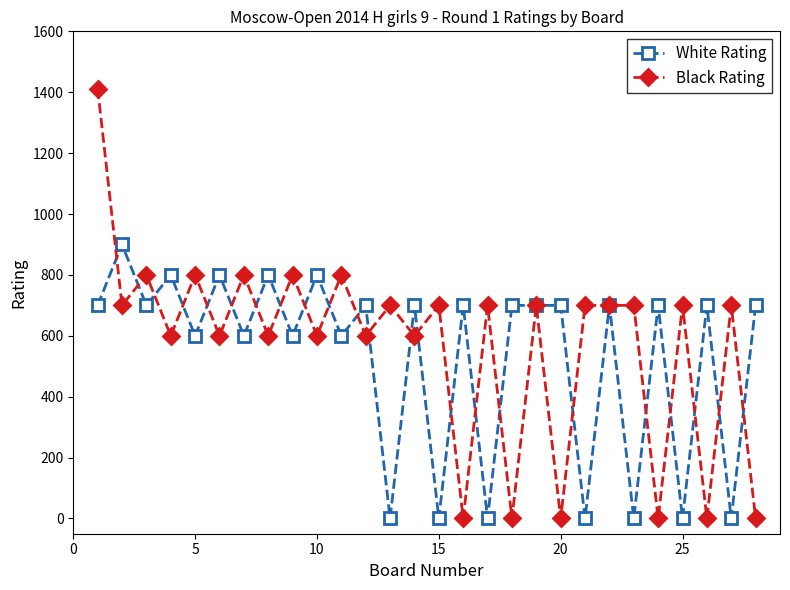

How many categories are shown in the chart?

28